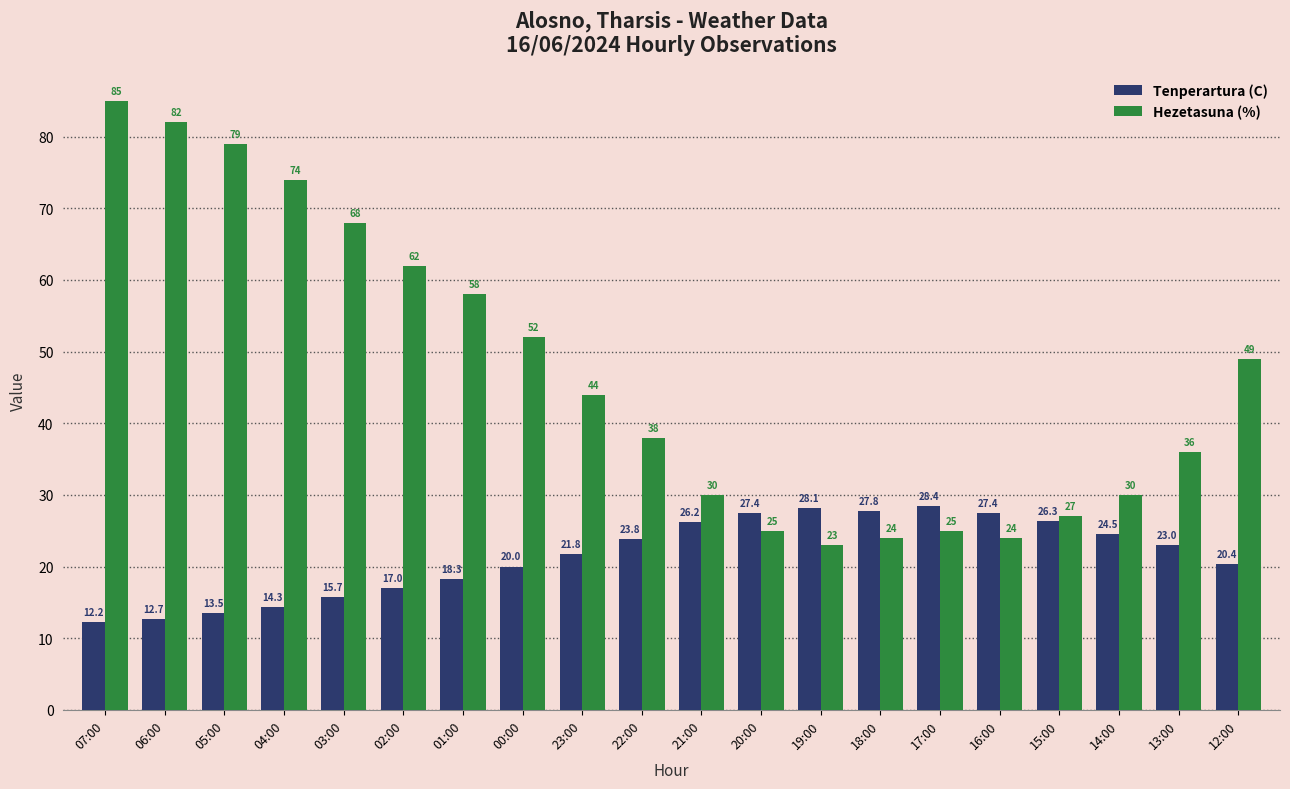

Which series has the largest total across all categories?

Hezetasuna (%)